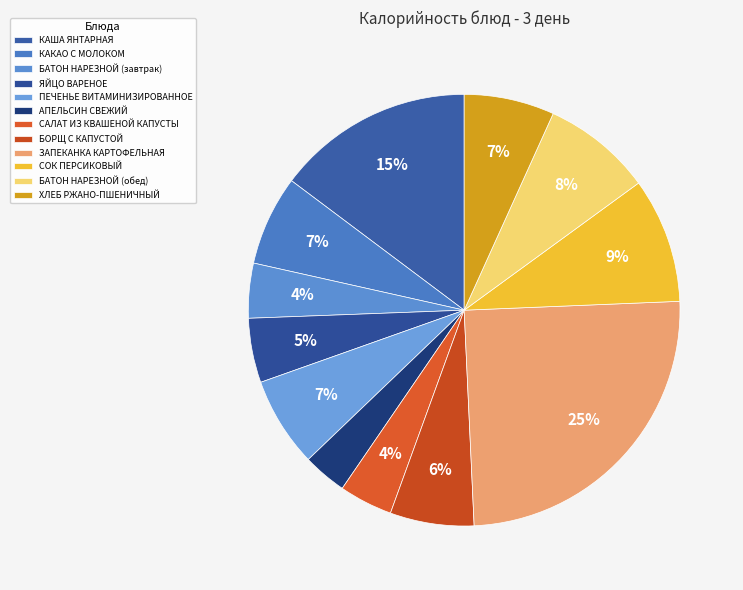

Combined, do ПЕЧЕНЬЕ ВИТАМИНИЗИРОВАННОЕ and БАТОН НАРЕЗНОЙ (обед) account for over 50%?

No